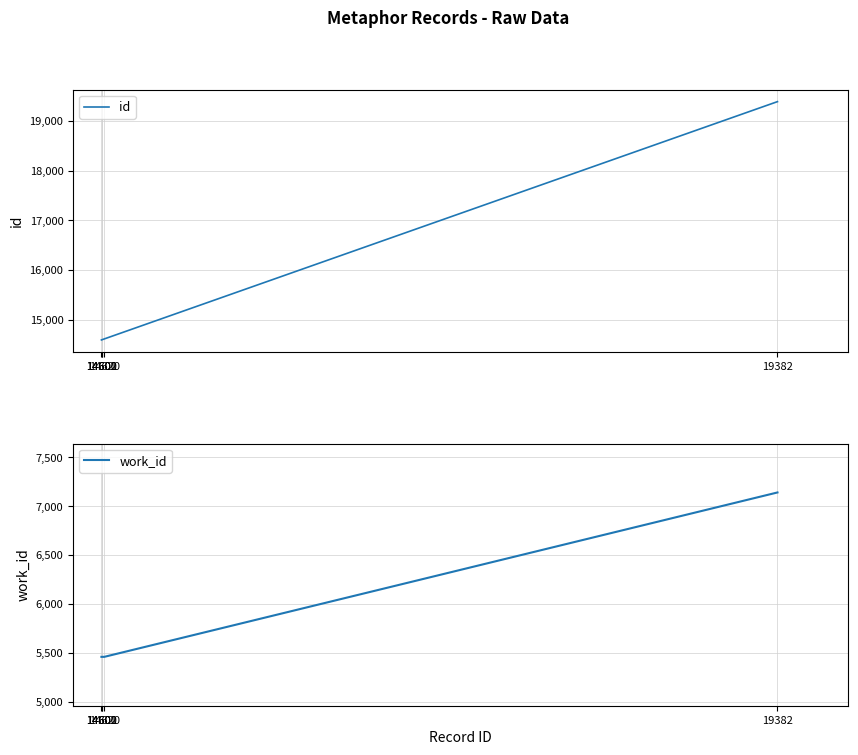

What are all the series names shown in the legend?

id, work_id